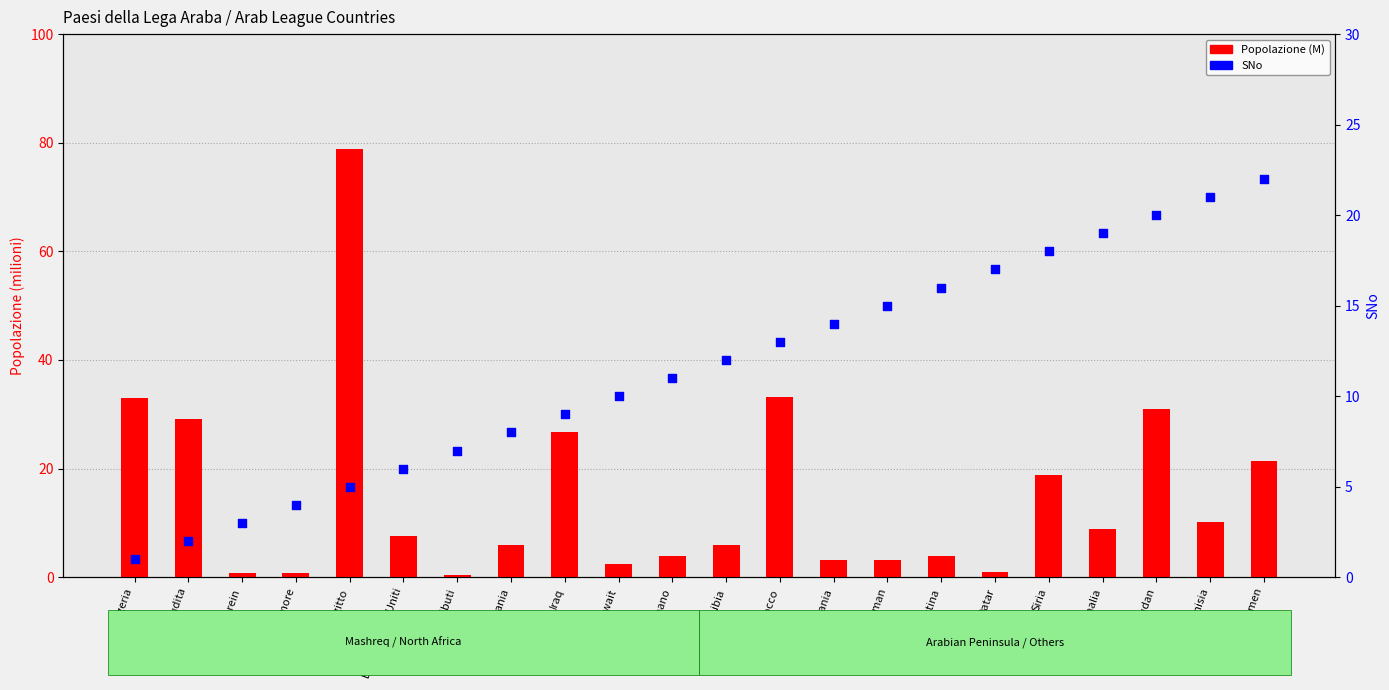

Which series contains the highest Y value?

Popolazione (M)